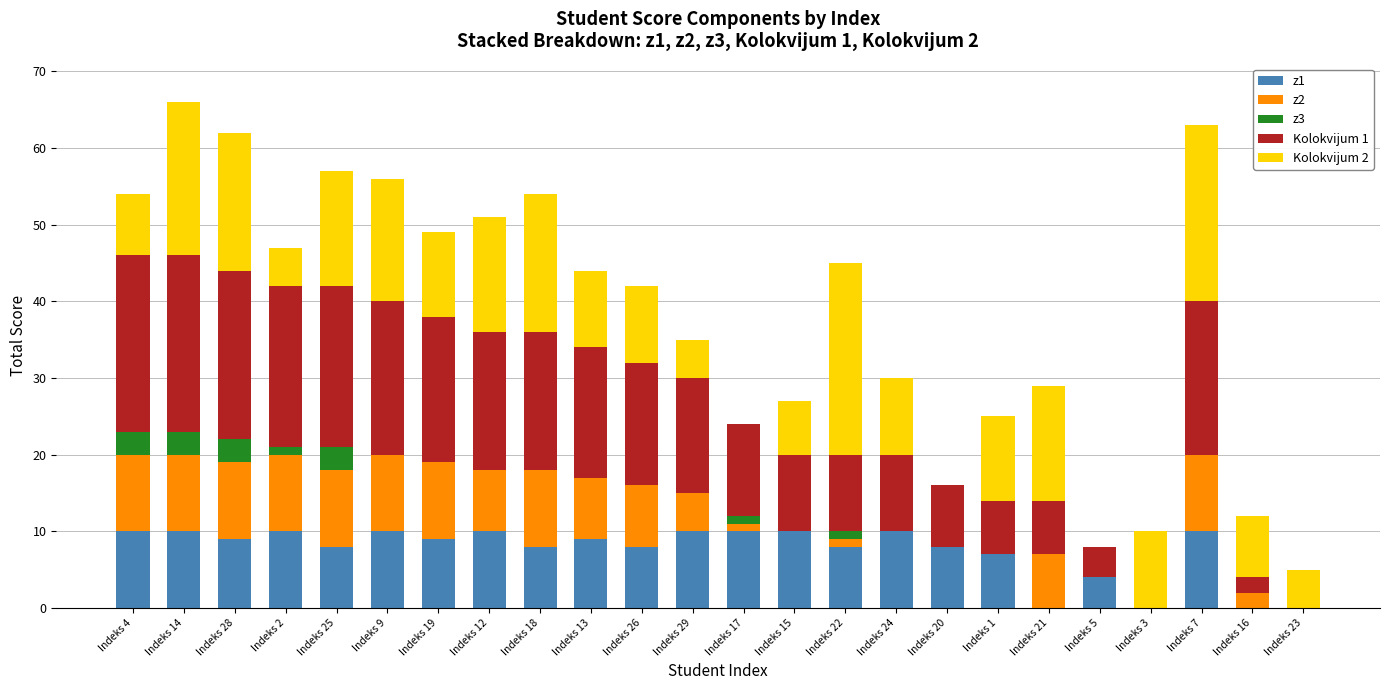

Is it true that z1 equals 0 at Indeks 16?

True